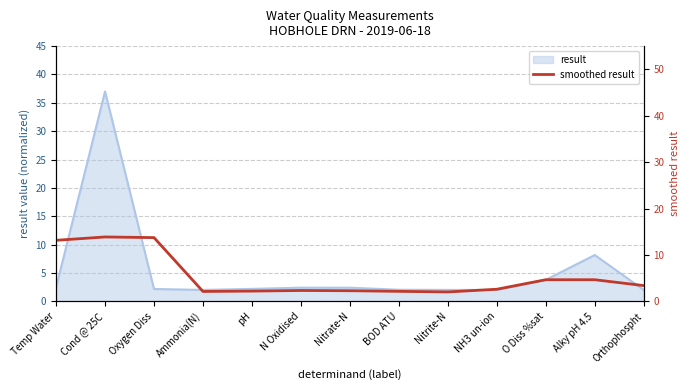

What is the ratio of the value at NH3 un-ion to the value at O Diss %sat?

0.6